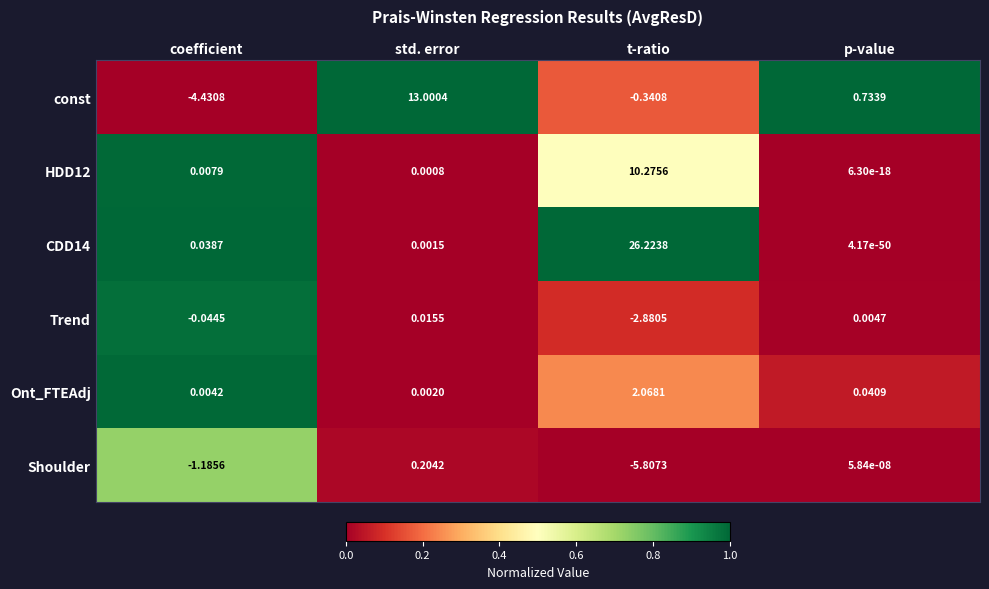

Which series has the largest range (max minus min)?

CDD14